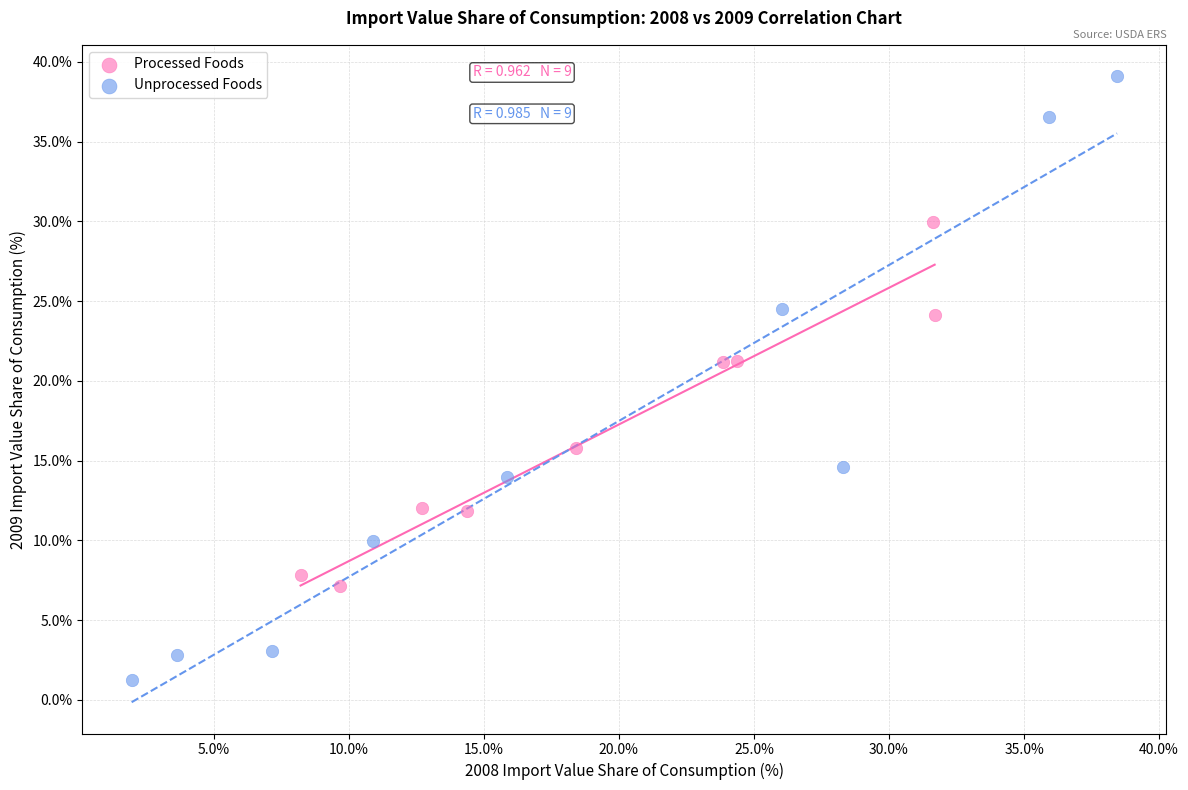

Which series contains the lowest Y value?

Unprocessed Foods